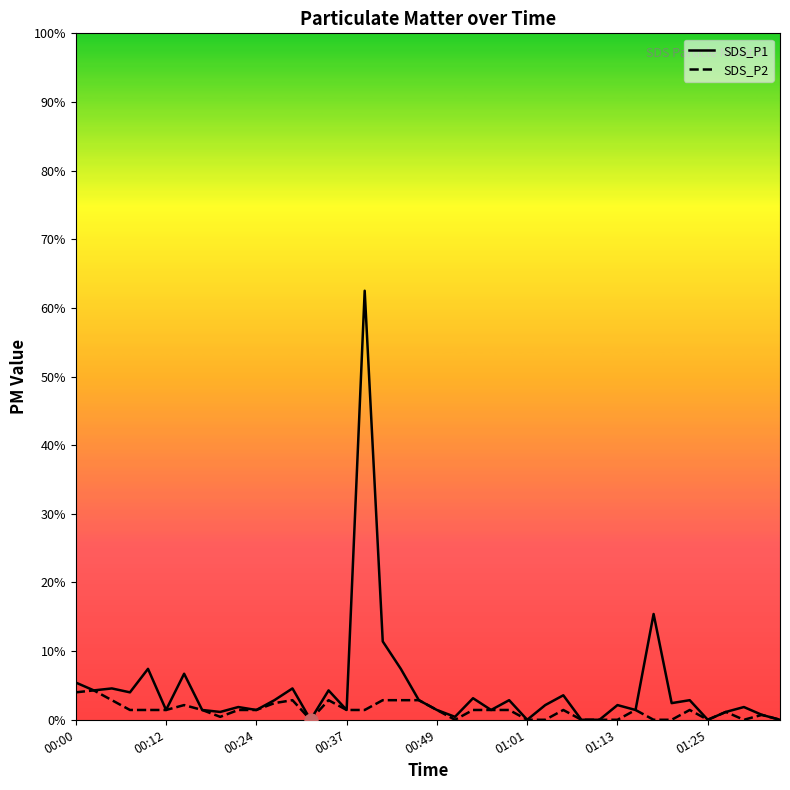

True or false: SDS_P1 and SDS_P2 intersect in this chart.

False